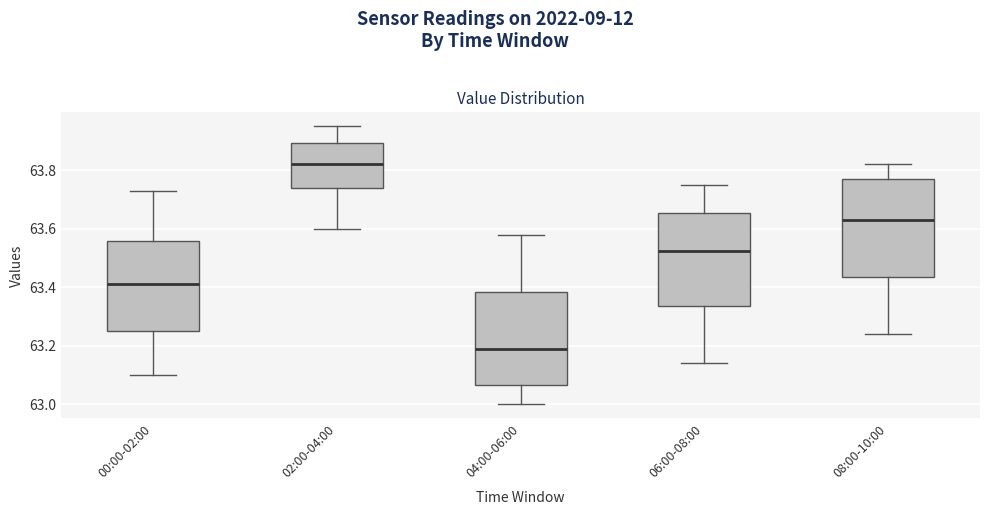

Where does the lower whisker of the box for 04:00-06:00 end on the y-axis? The values are not printed on the chart, so give them approximately, as read against the axis.

63.00